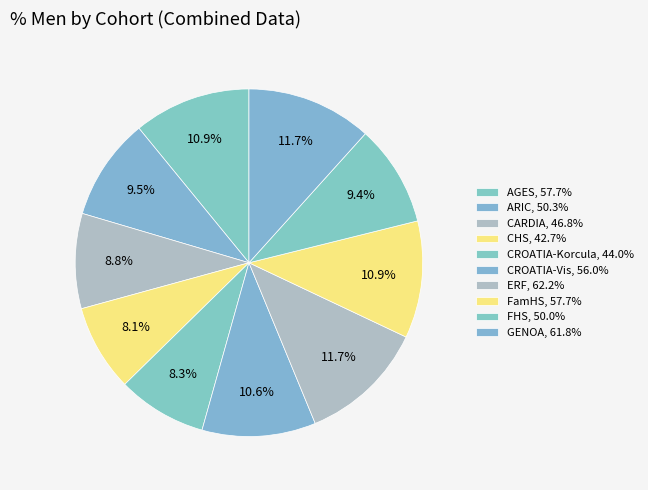

Count the number of slices in the pie.

10